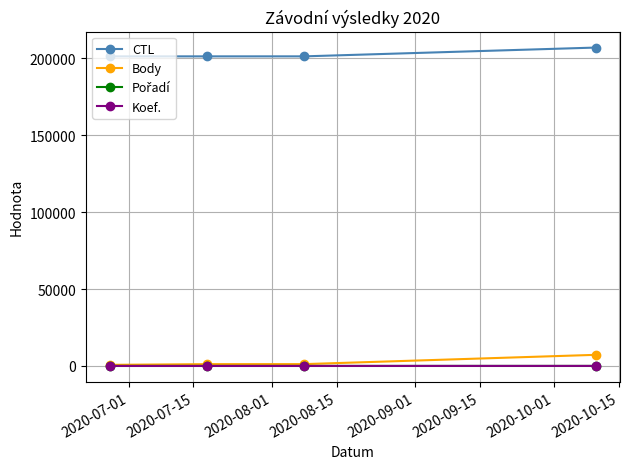

Which series has the largest total across all categories?

CTL